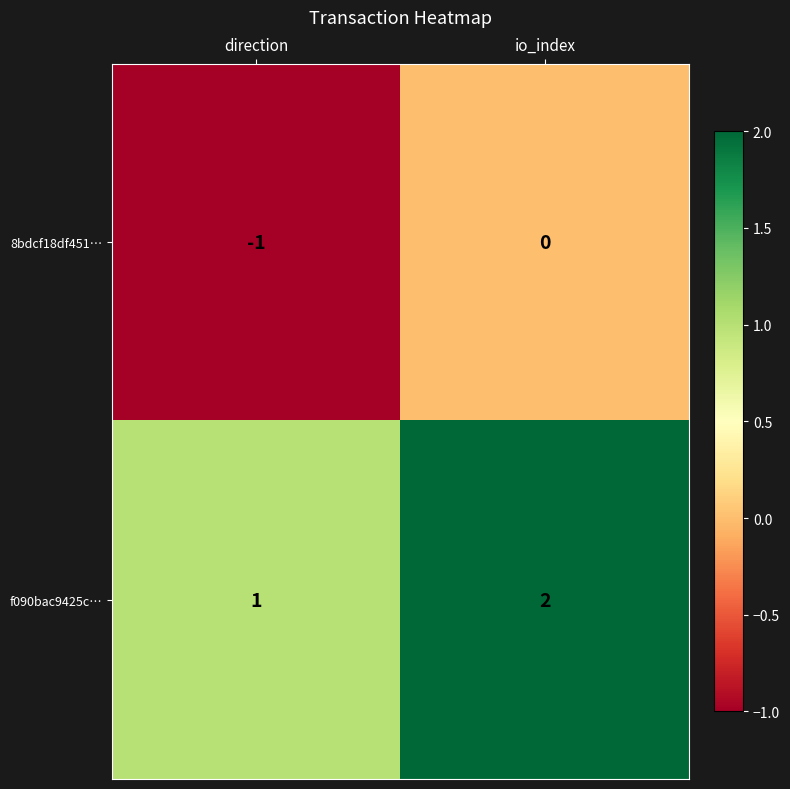

The value of f090bac9425c… at io_index is 1. True or false?

False